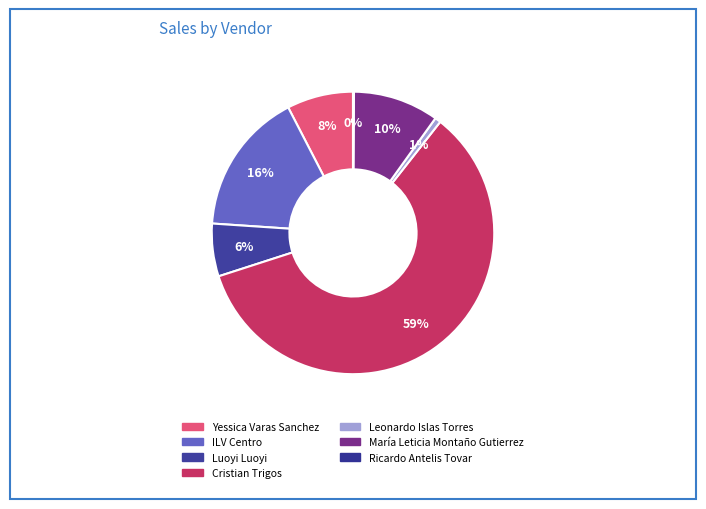

To the nearest percent, what is the average slice percentage?

14%